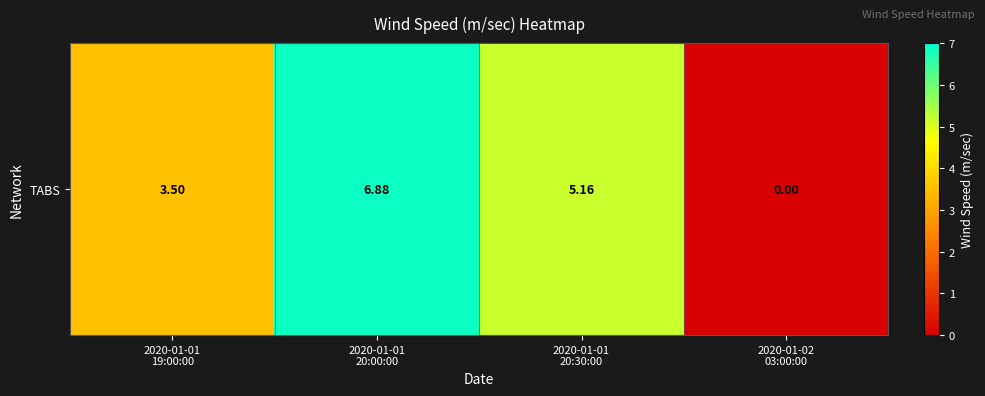

Reading left to right, extract all data points from this chart.

3.5	6.9	5.2	0.0